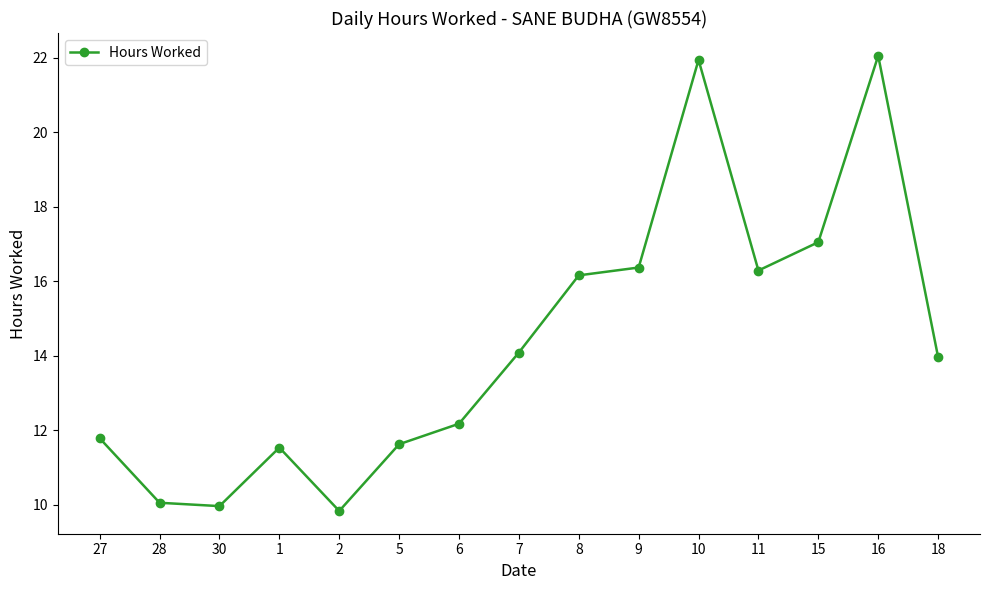

How many lines are shown in the chart?

1